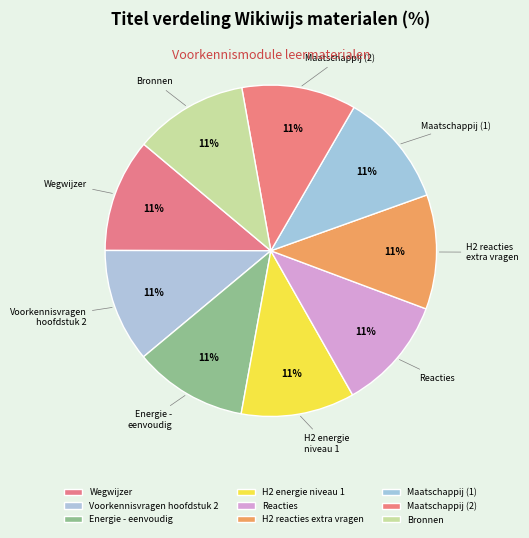

To the nearest percent, what is the average slice percentage?

11%